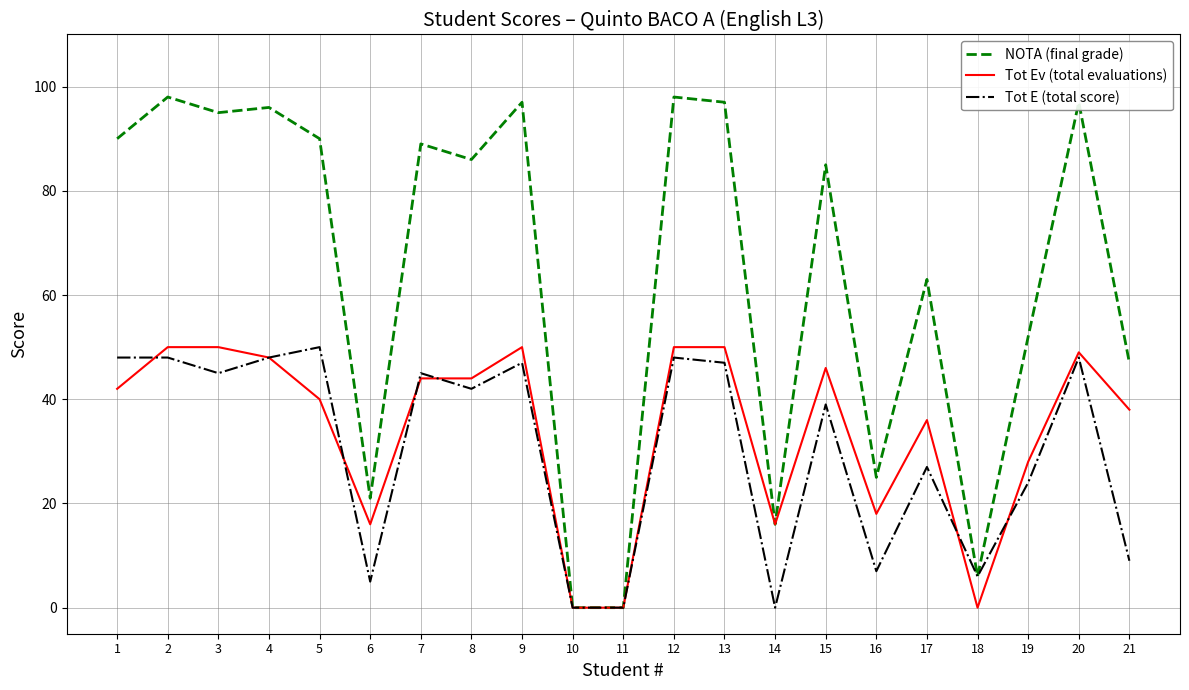

Which series has the largest total across all categories?

NOTA (final grade)